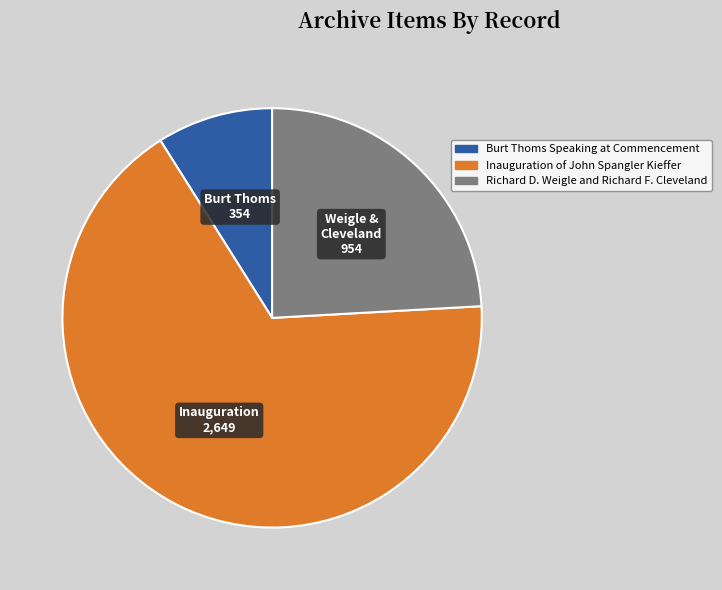

Which has a higher value, Inauguration of John Spangler Kieffer or Richard D. Weigle and Richard F. Cleveland?

Inauguration of John Spangler Kieffer